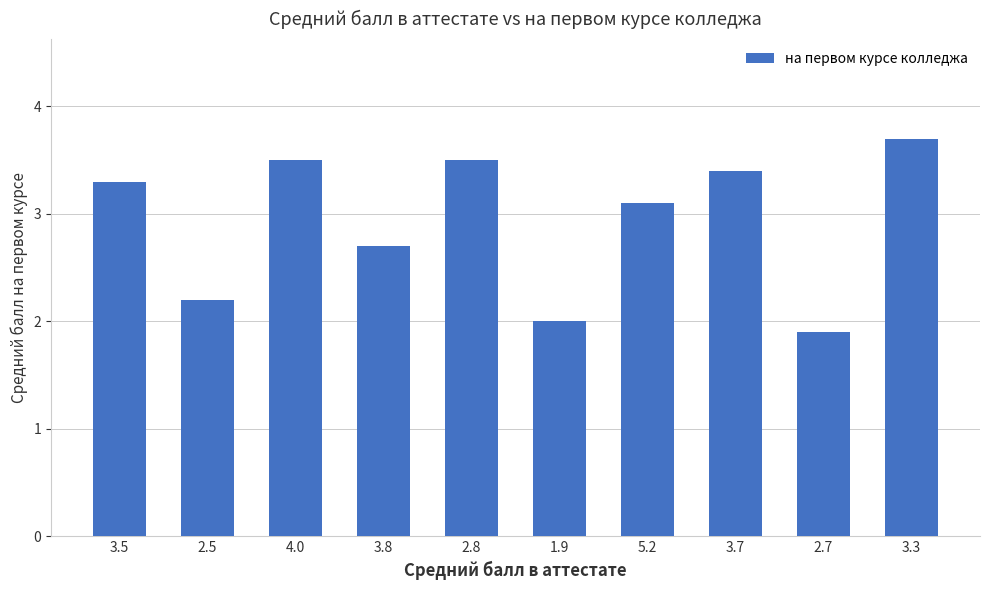

The value at 2.5 is 2.2. True or false?

True